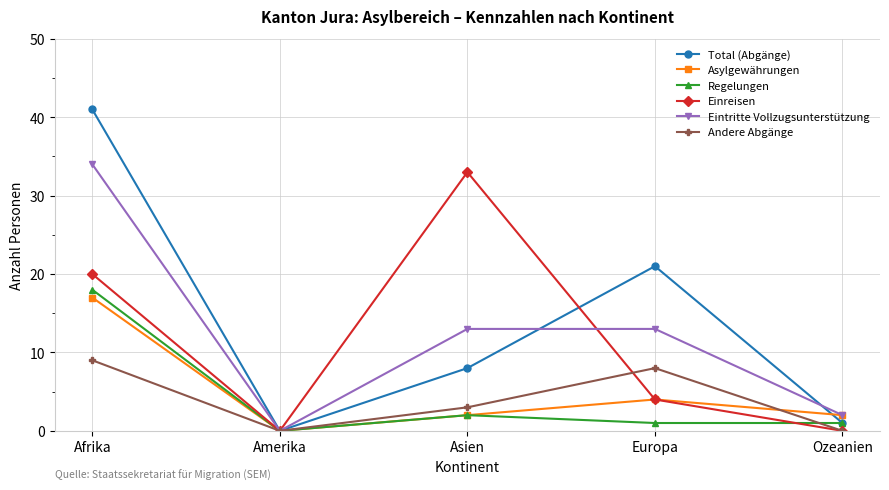

How many lines are shown in the chart?

6